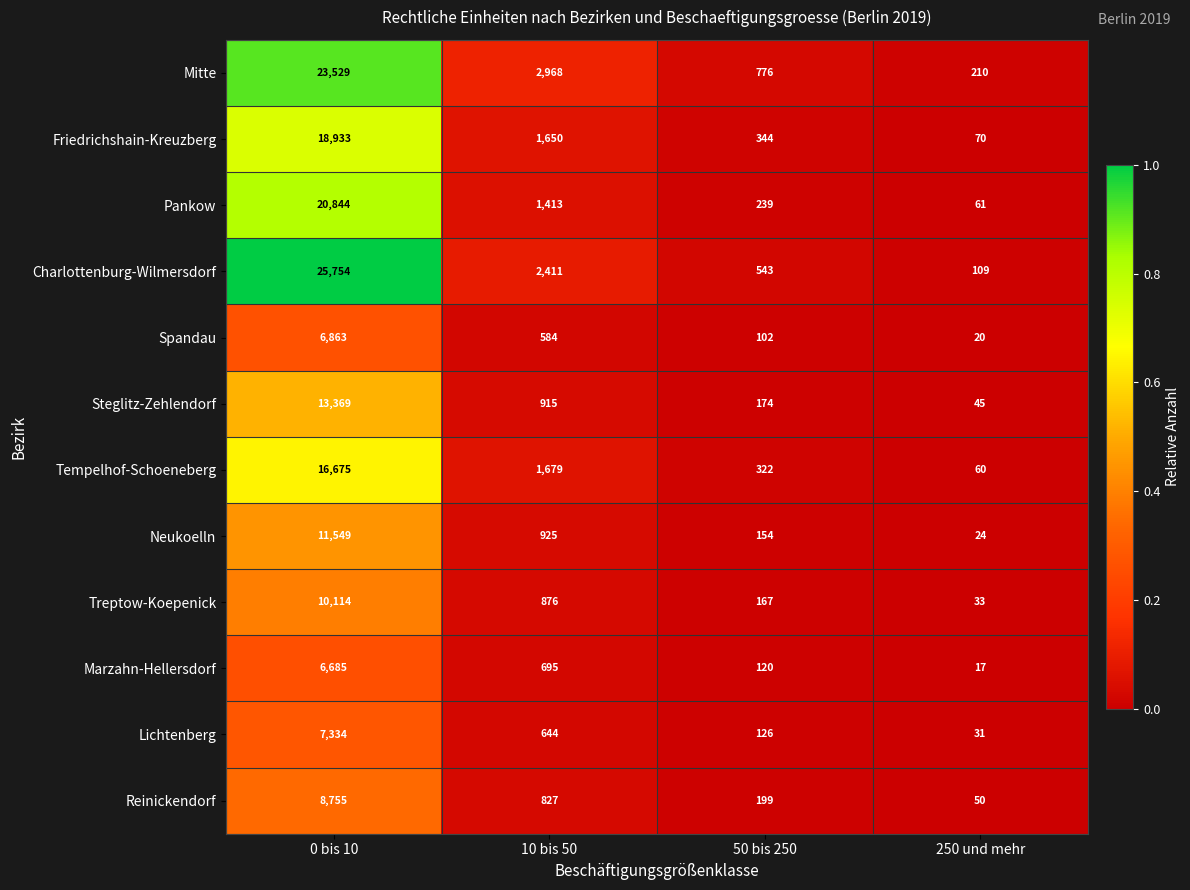

Between 0 bis 10 and 50 bis 250, which series saw the biggest shift?

Charlottenburg-Wilmersdorf